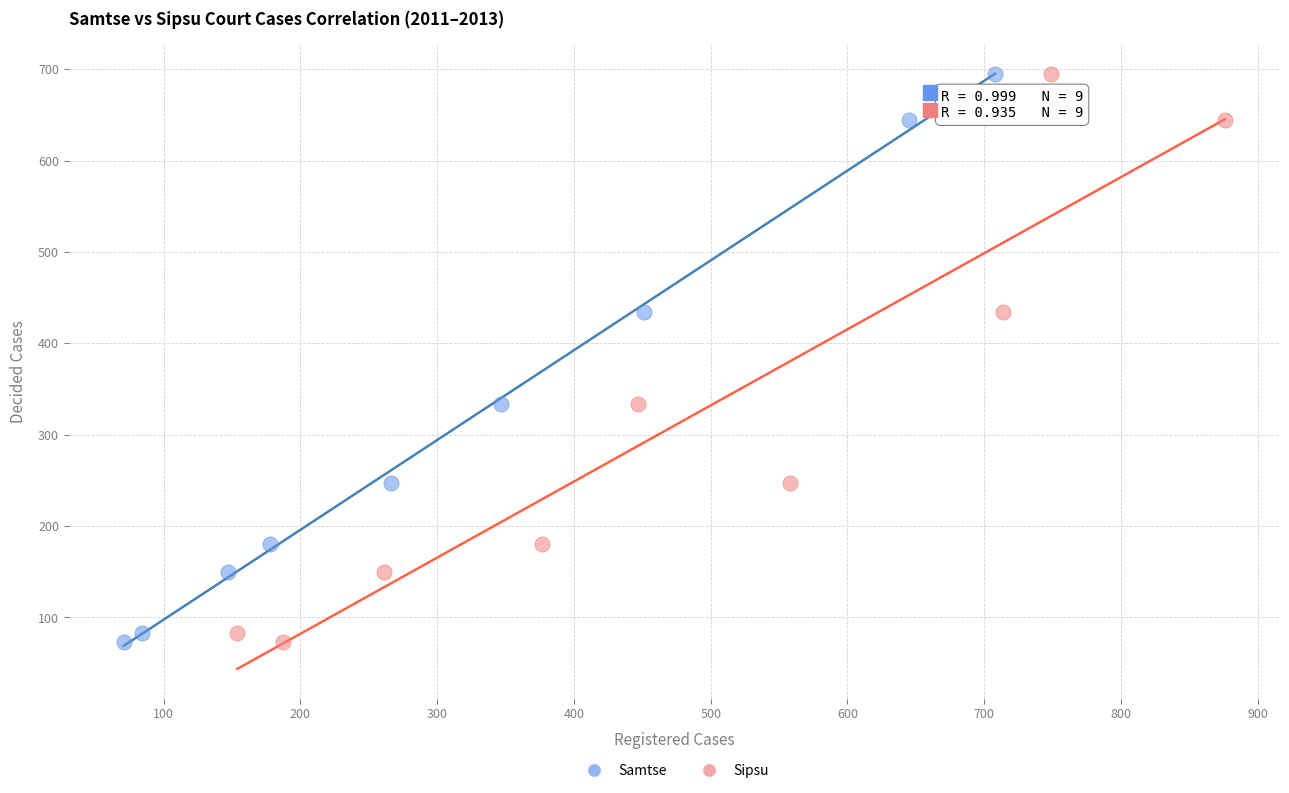

What are all the series names shown in the legend?

Samtse, Sipsu